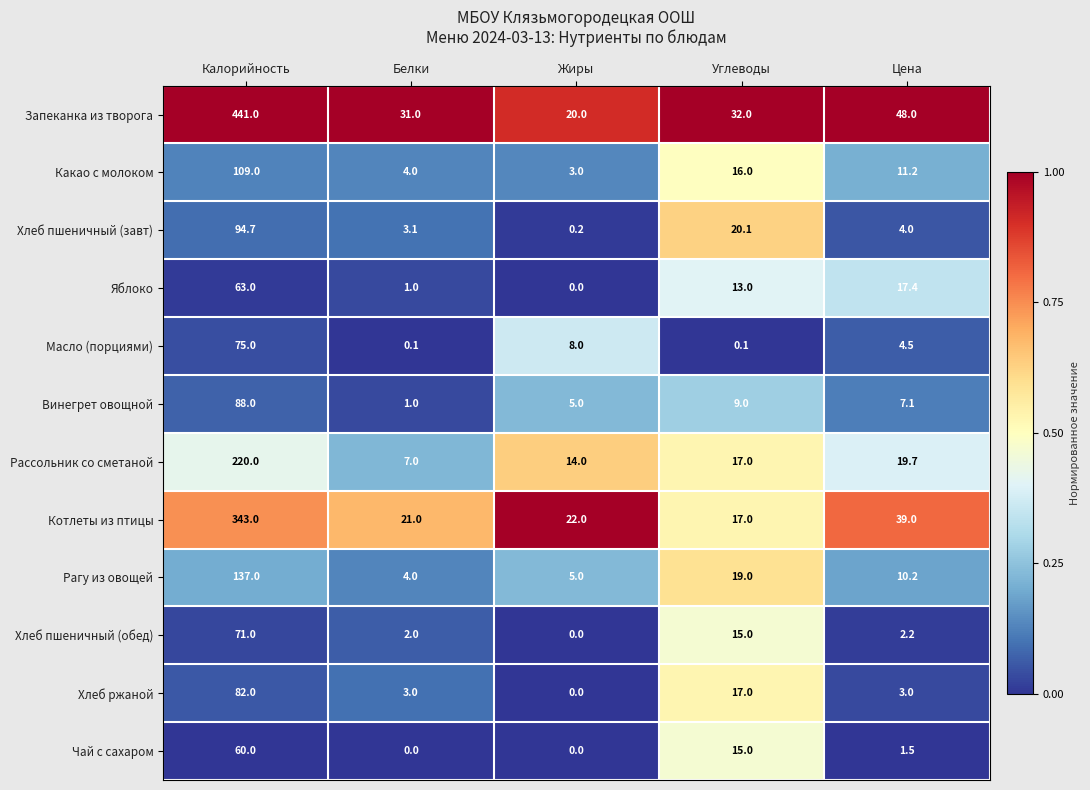

What value does the Хлеб пшеничный (обед) series have at Углеводы?

15.0